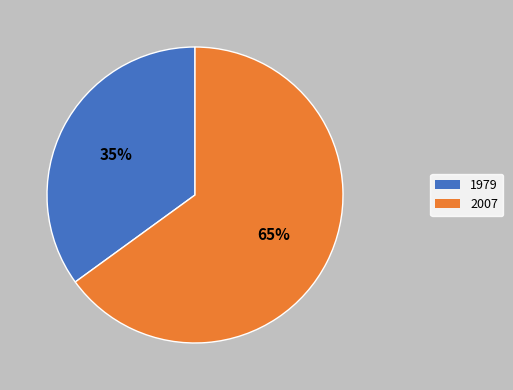

How many slices are in this pie chart?

2